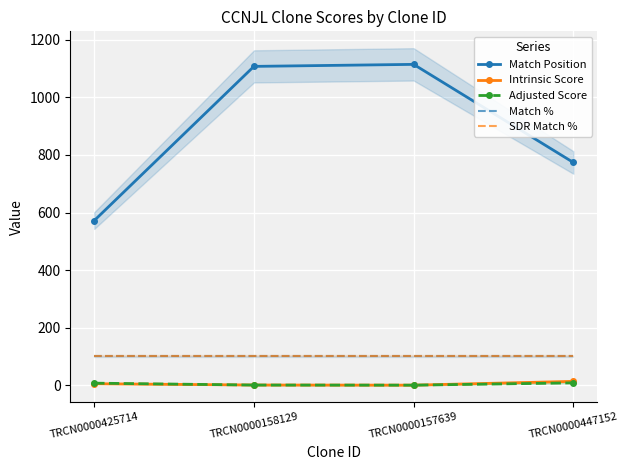

What position from the right is TRCN0000157639?

2